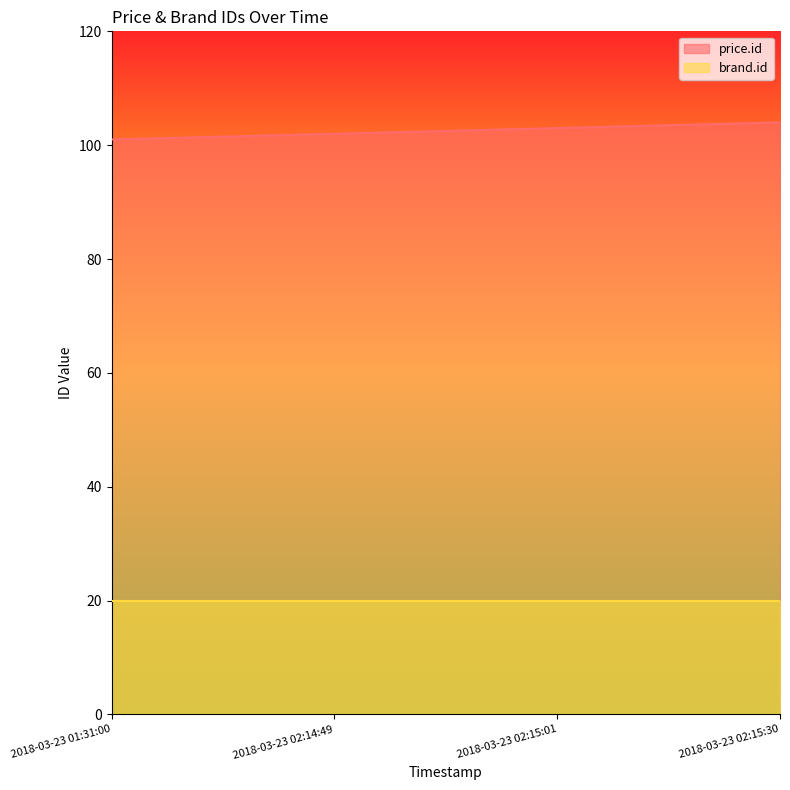

True or false: there are more than 1 points higher than both neighbors.

False